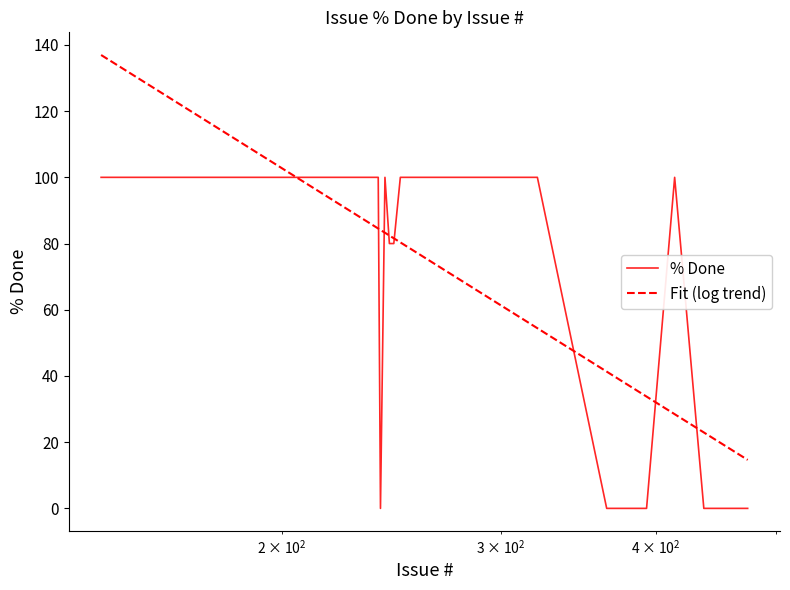

Which series has the largest range (max minus min)?

Fit (log trend)